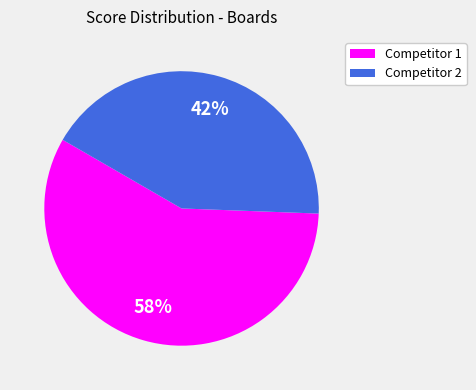

How many segments does this pie chart have?

2